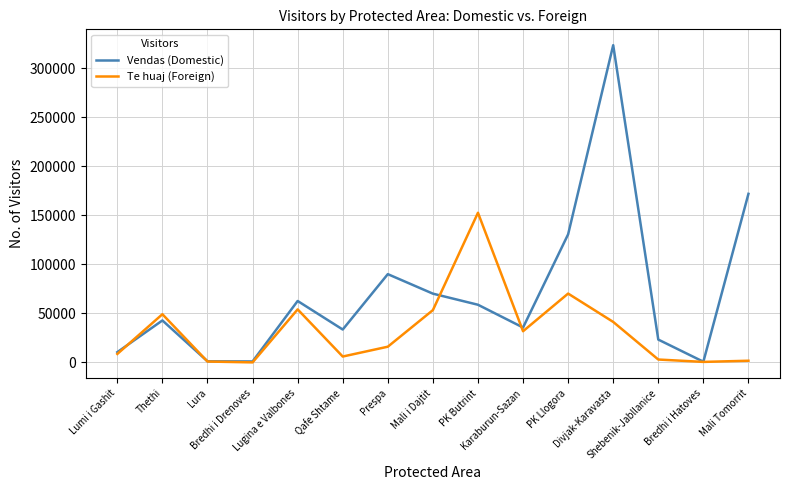

What is the total value across all series at Bredhi i Drenoves?

950